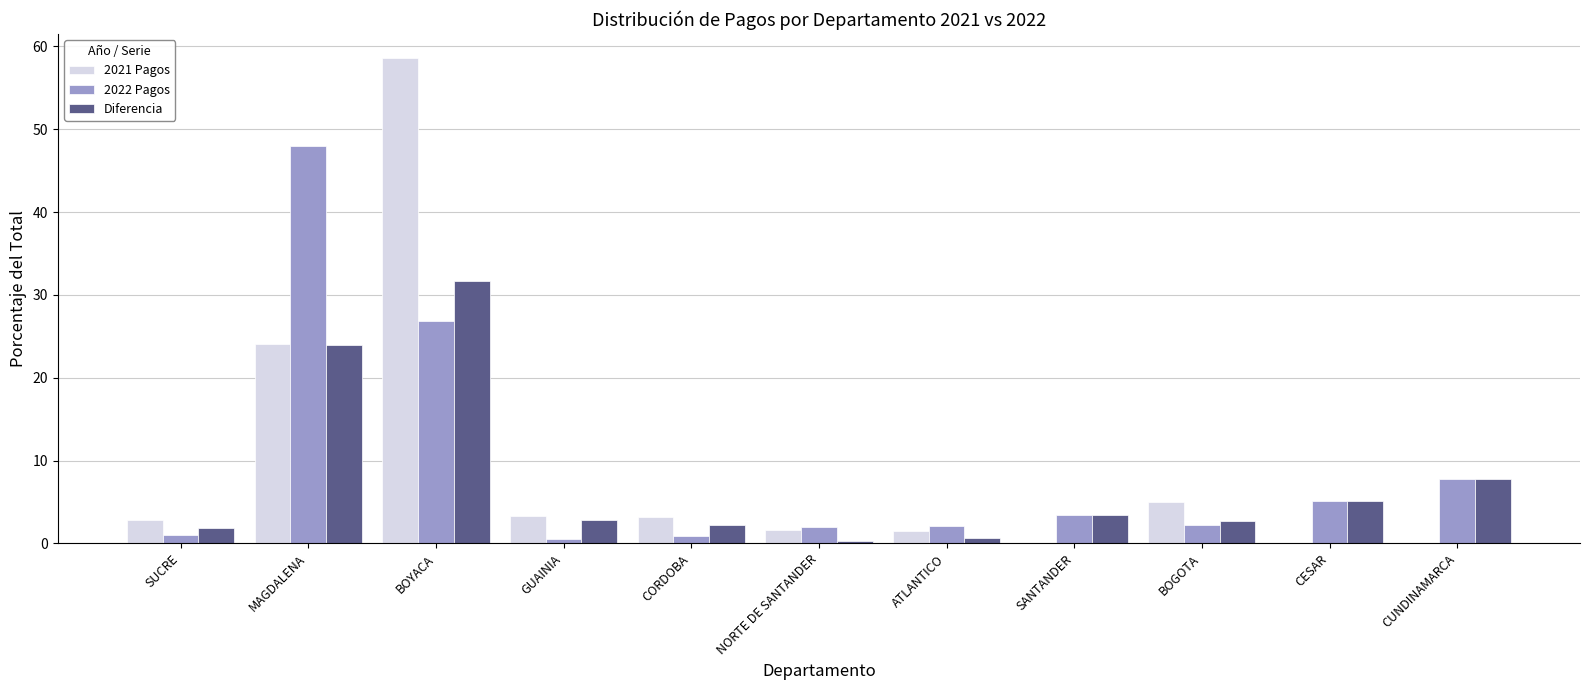

What is the sum of all Diferencia values?

82.5